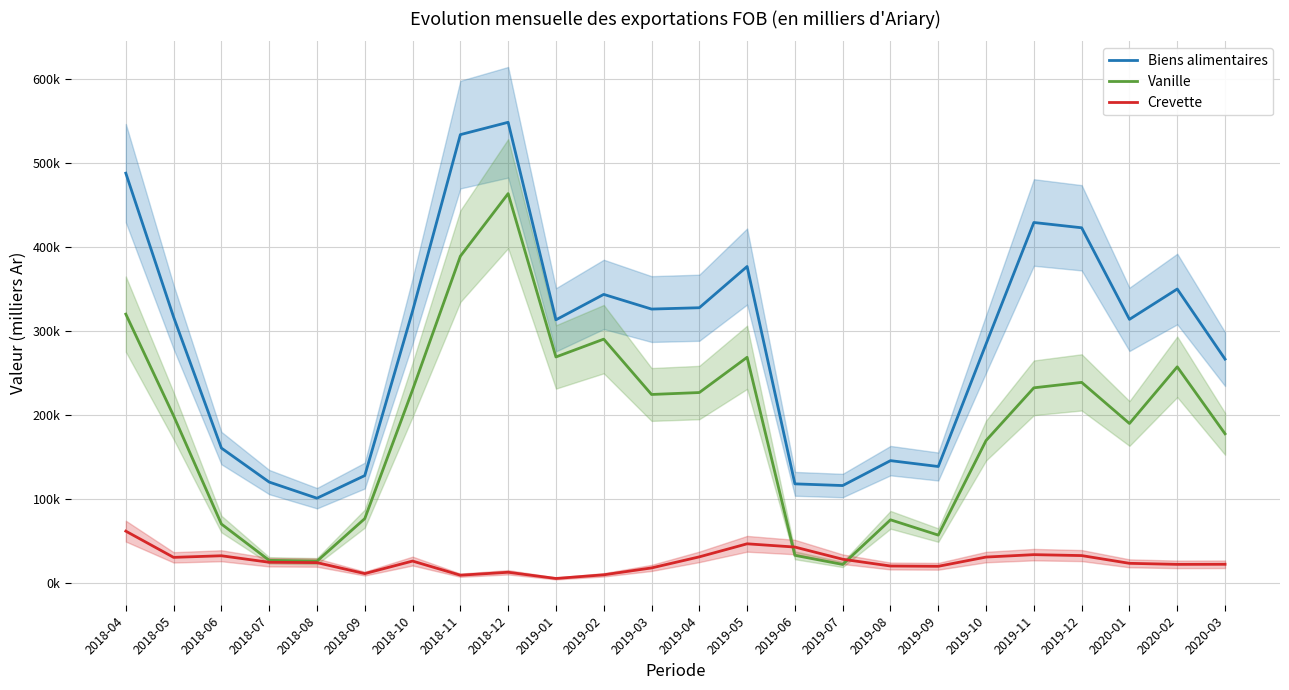

How many data points in Vanille are above 224595?

12